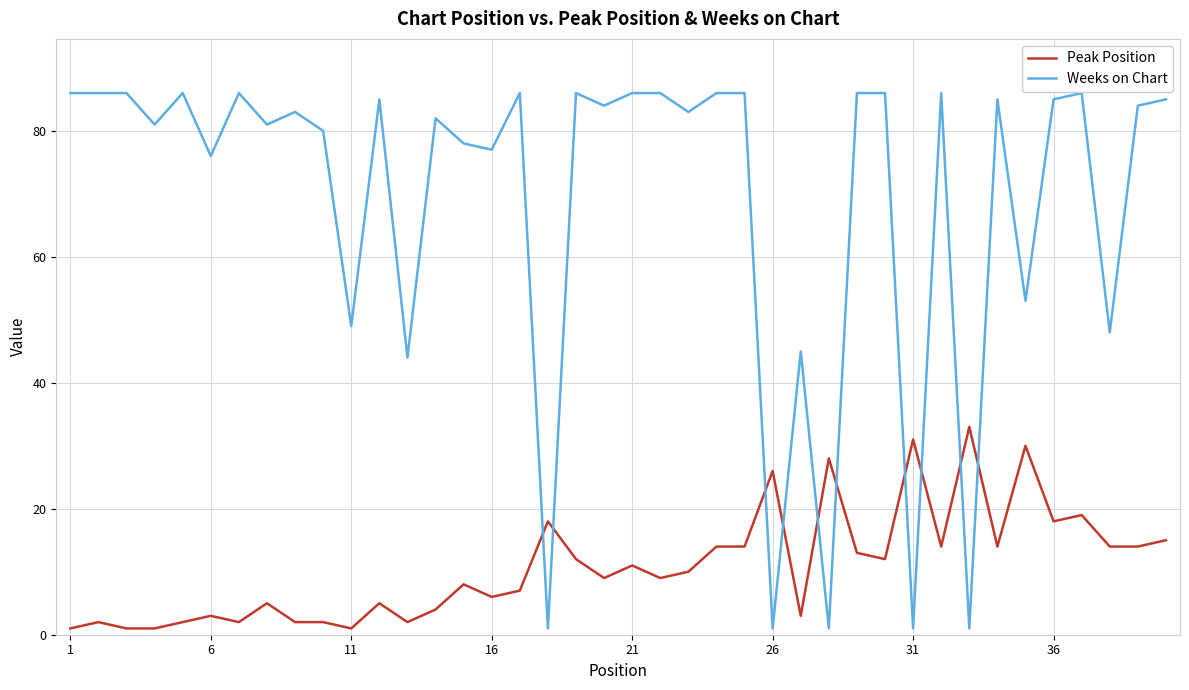

Which series has the largest range (max minus min)?

Weeks on Chart